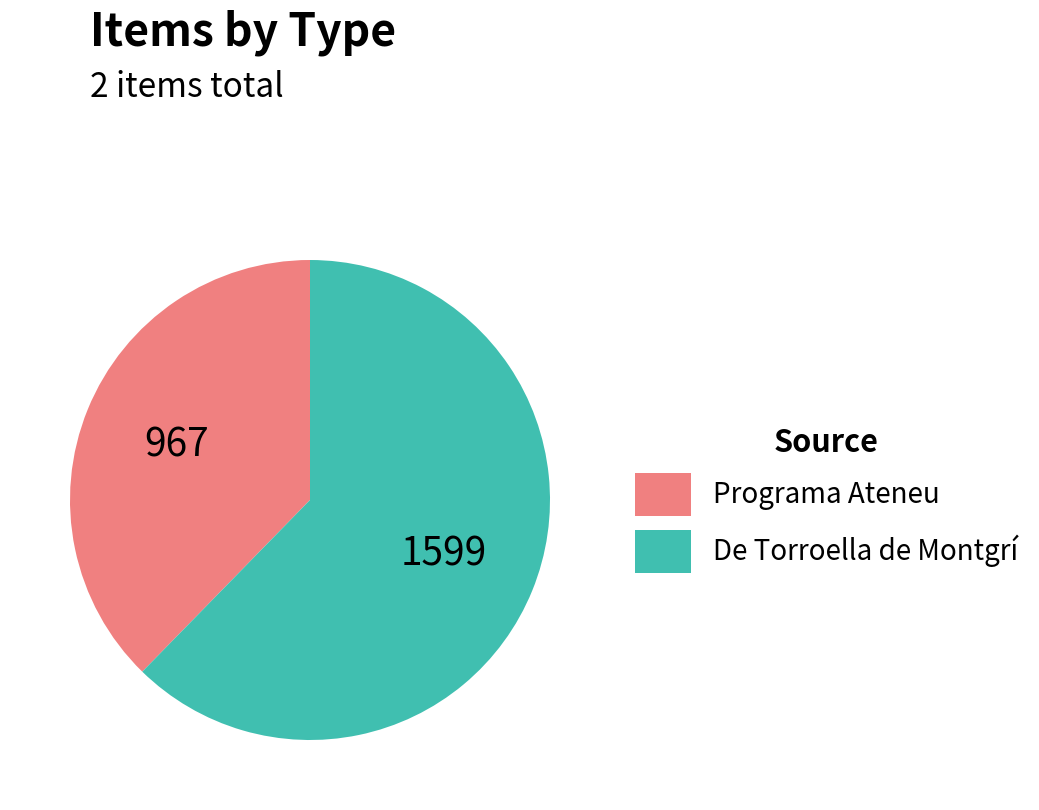

Which category accounts for the majority?

De Torroella de Montgrí